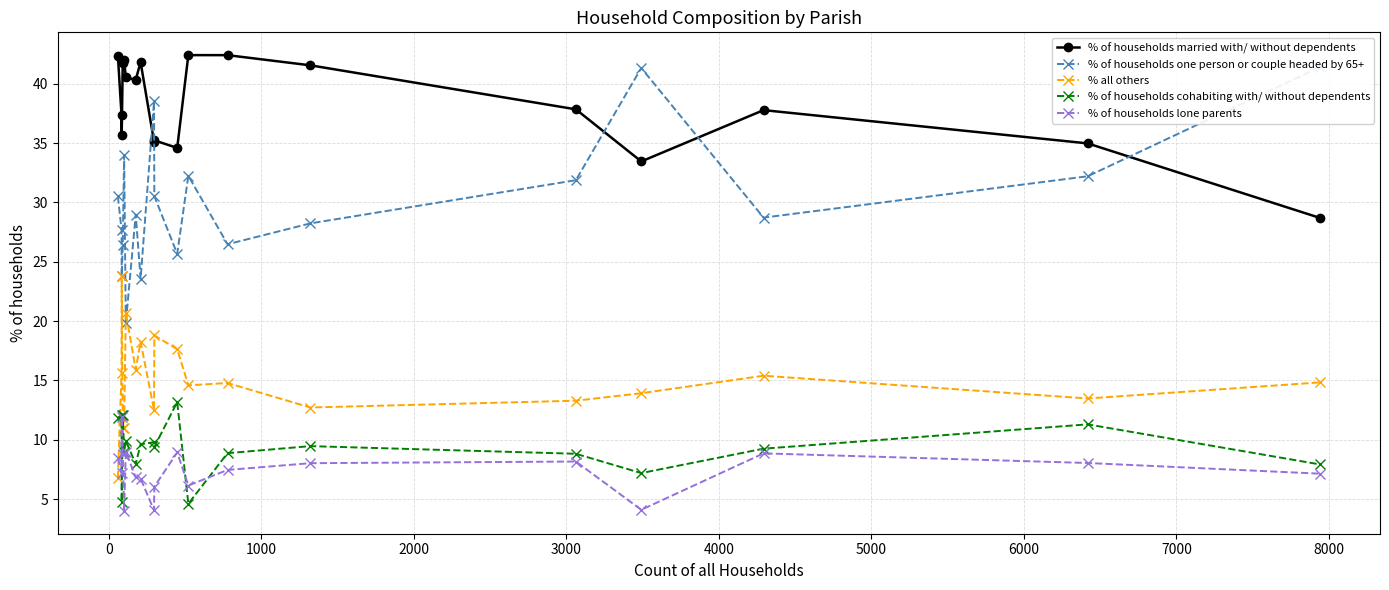

True or false: % of households lone parents and % of households married with/ without dependents intersect in this chart.

False